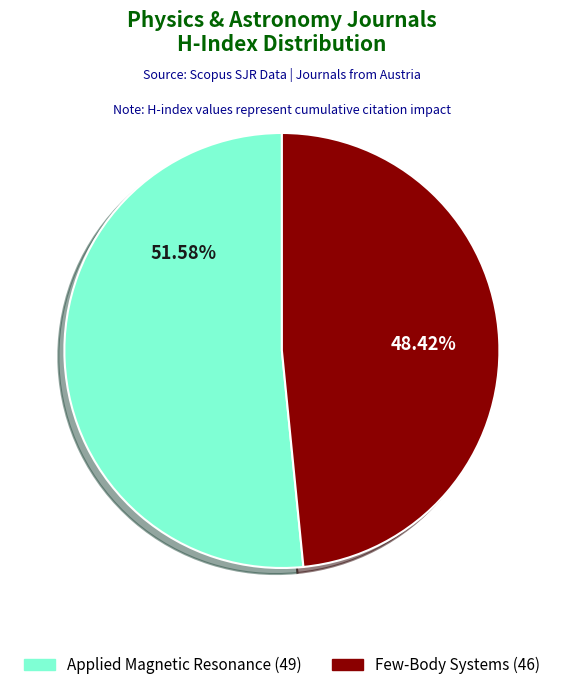

Approximately how many times larger is the value at Applied Magnetic Resonance compared to Few-Body Systems?

1.1